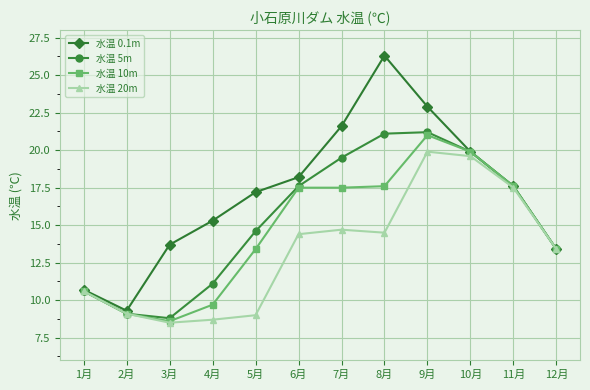

What is the label of the 1st point from the left?

1月